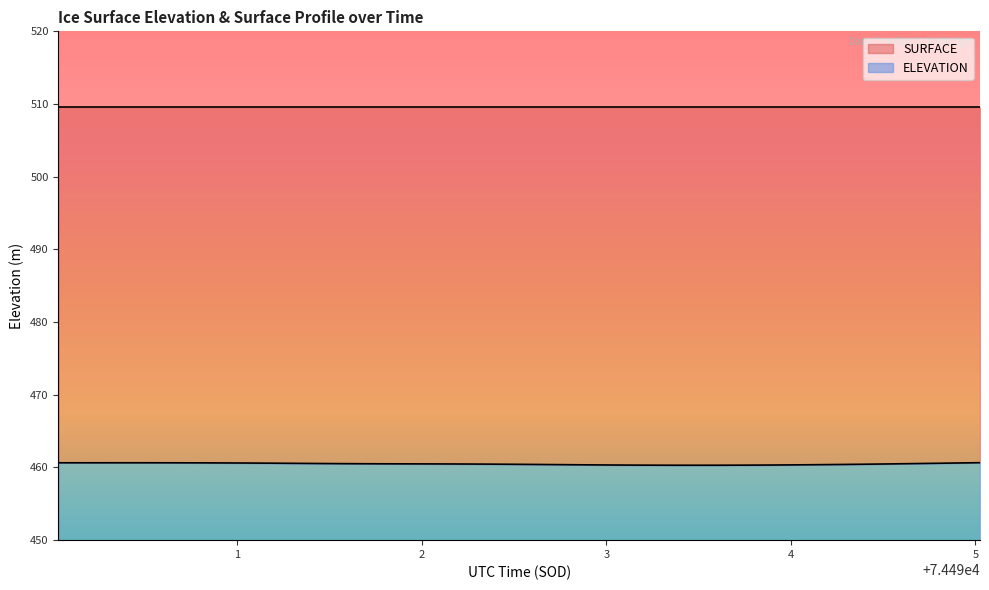

What is the lowest value of the ELEVATION series?

10.3